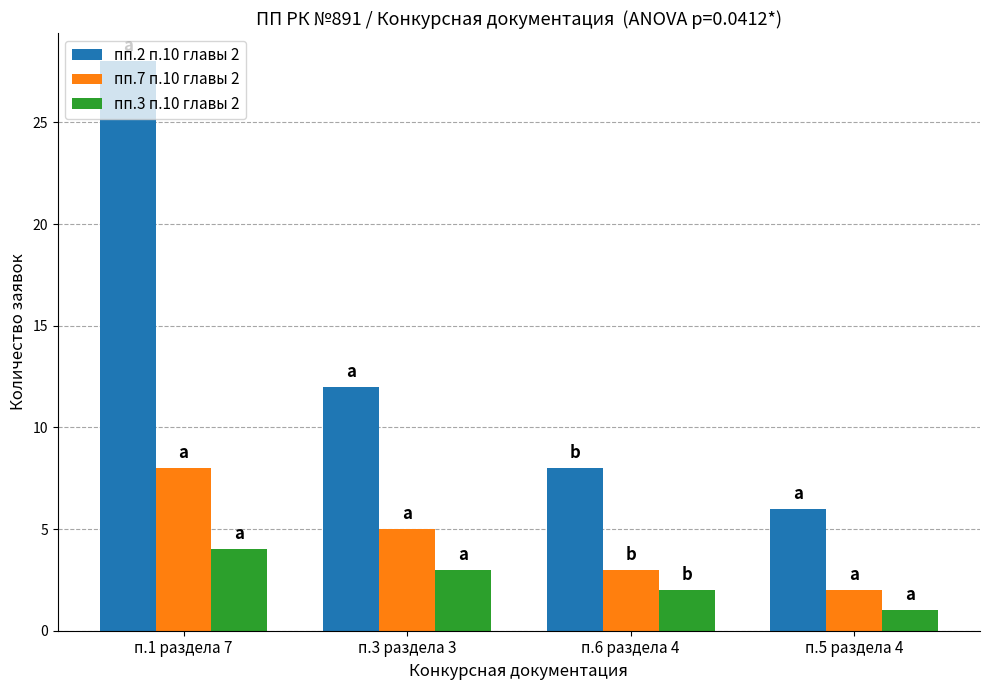

What is the label of the 3rd bar from the right?

п.3 раздела 3